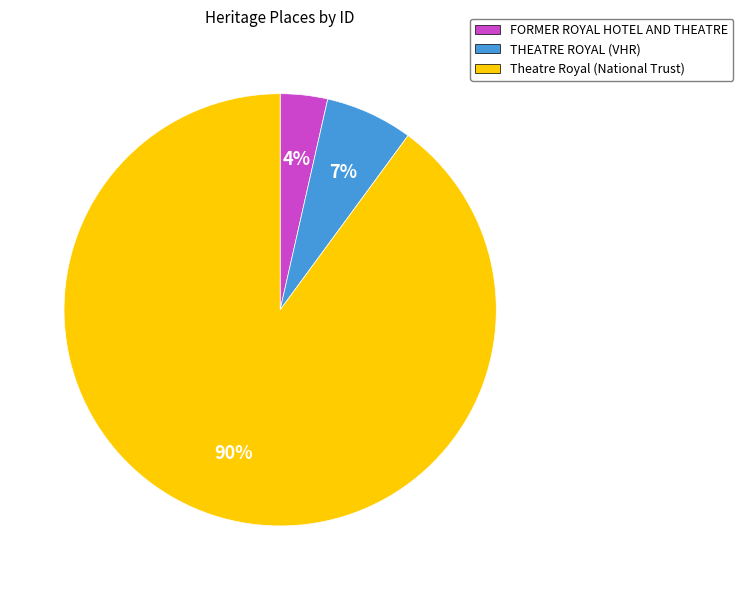

Rank the categories by value from lowest to highest.

FORMER ROYAL HOTEL AND THEATRE, THEATRE ROYAL, Theatre Royal